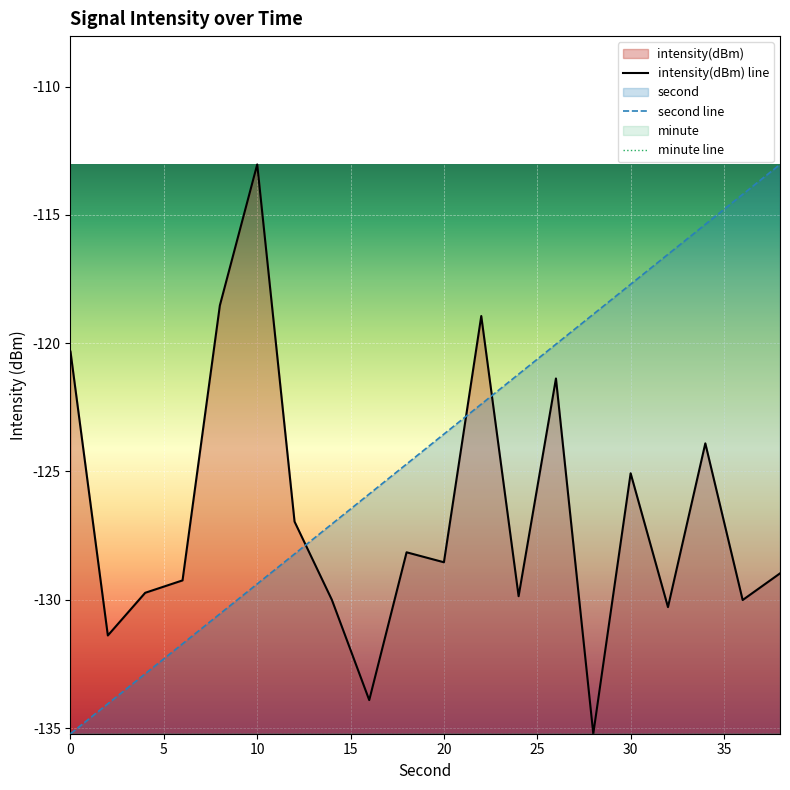

Between which two adjacent categories do intensity and second first intersect?

12 and 14